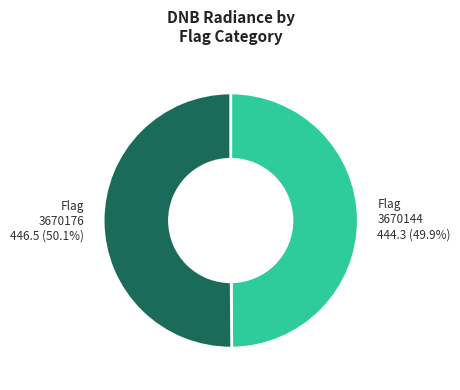

Is the sum of Flag 3670176 and Flag 3670144 greater than half?

Yes